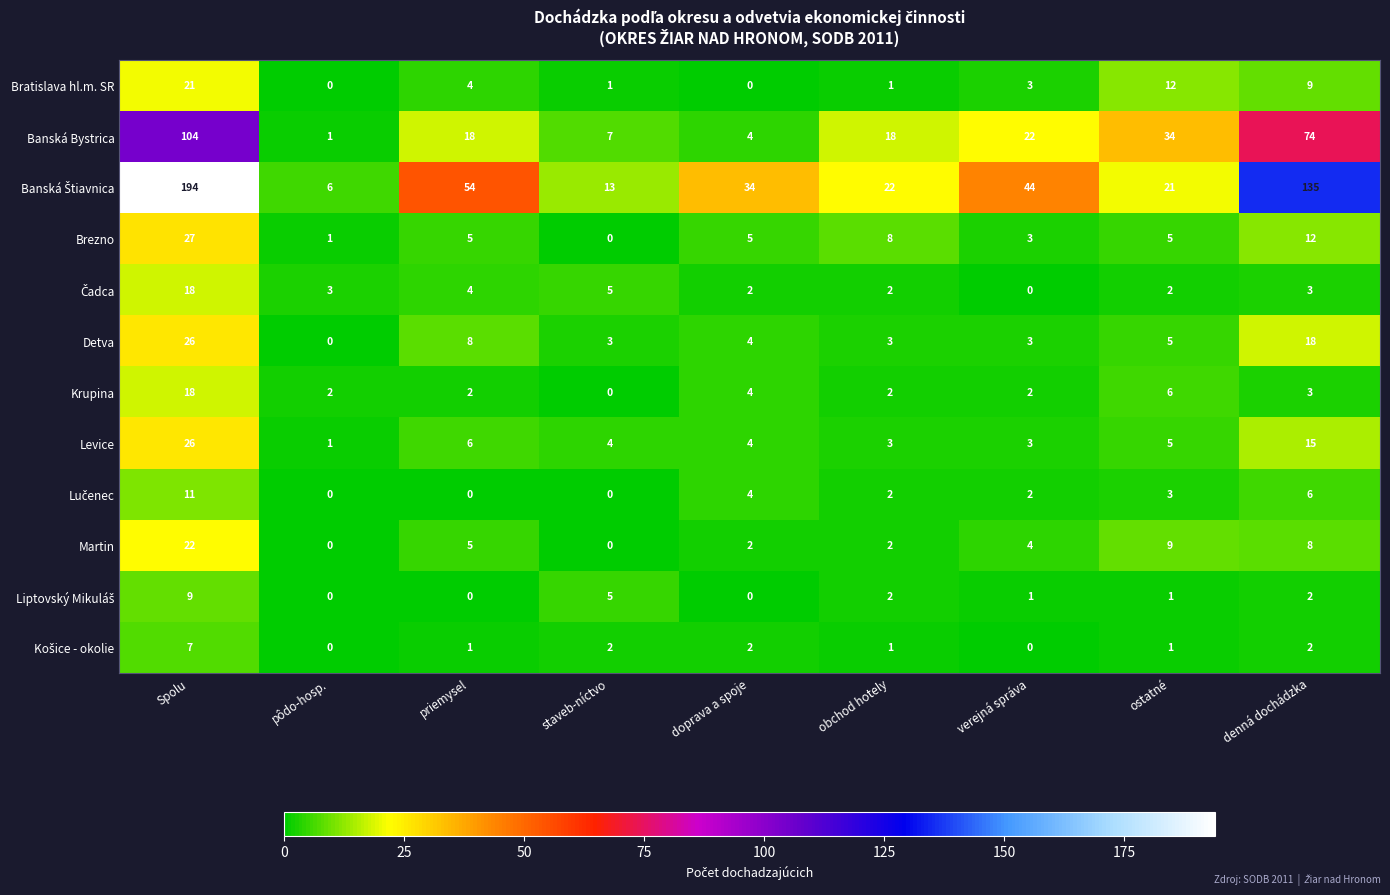

What is the average value of the Banská Bystrica series?

31